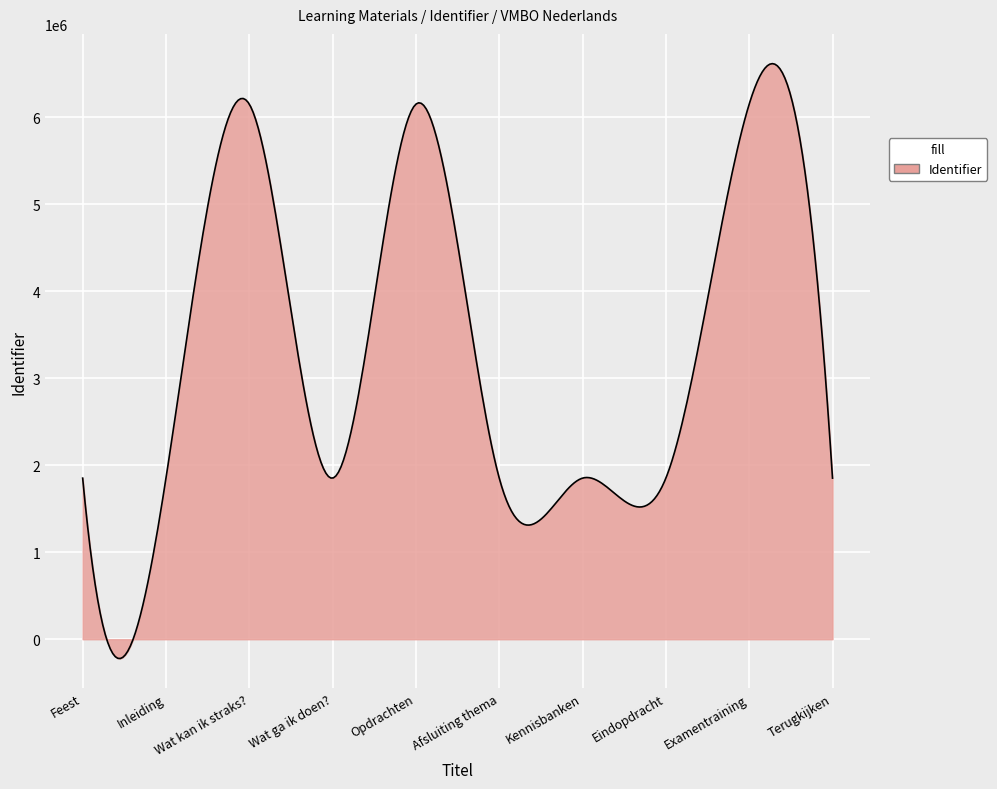

What is the difference between the maximum and minimum values?

6837640.1